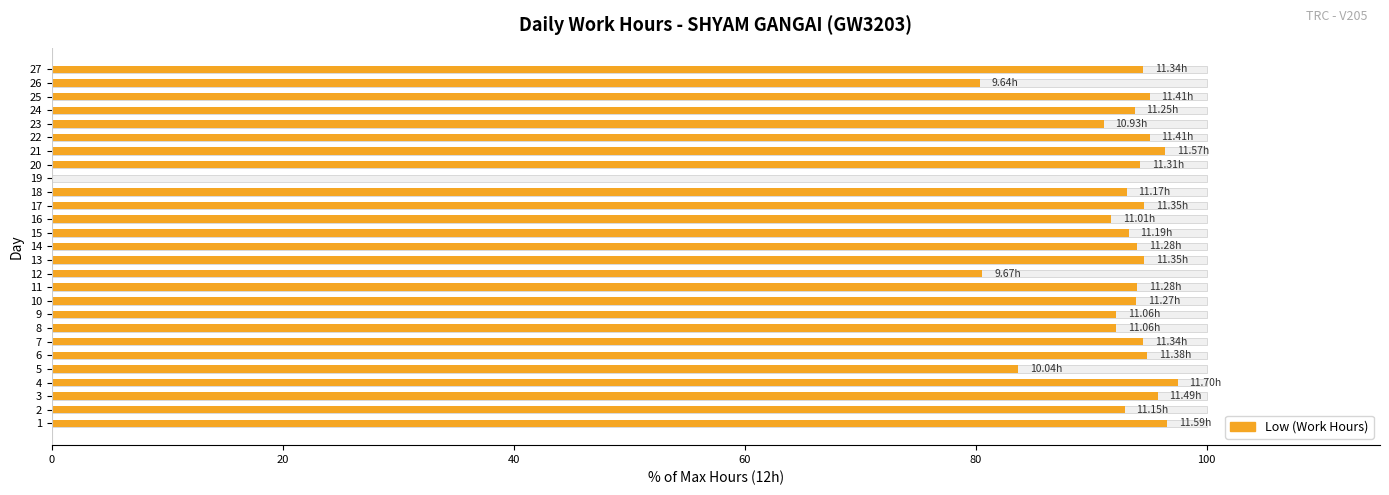

How many values exceed 94?

12